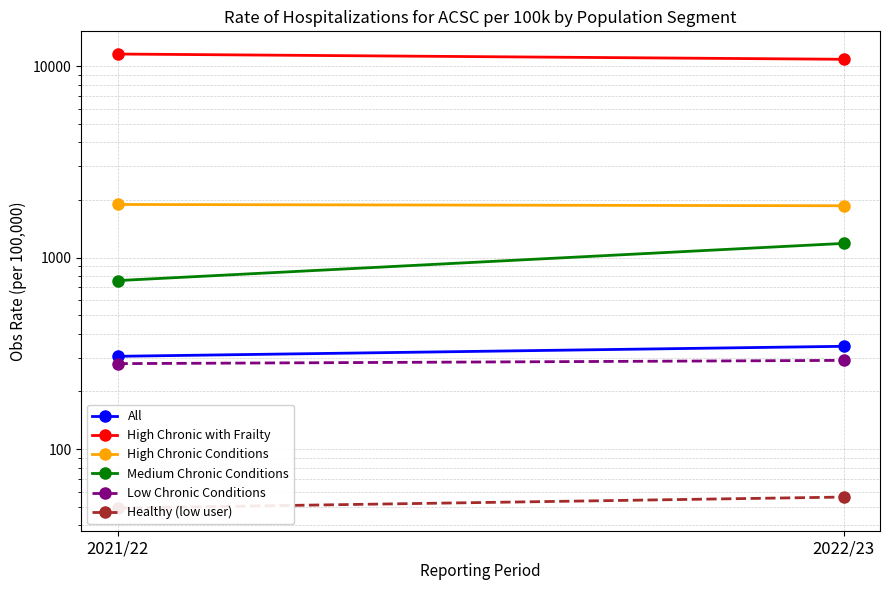

The value of High Chronic Conditions at 2021/22 is 2578.6. True or false?

False